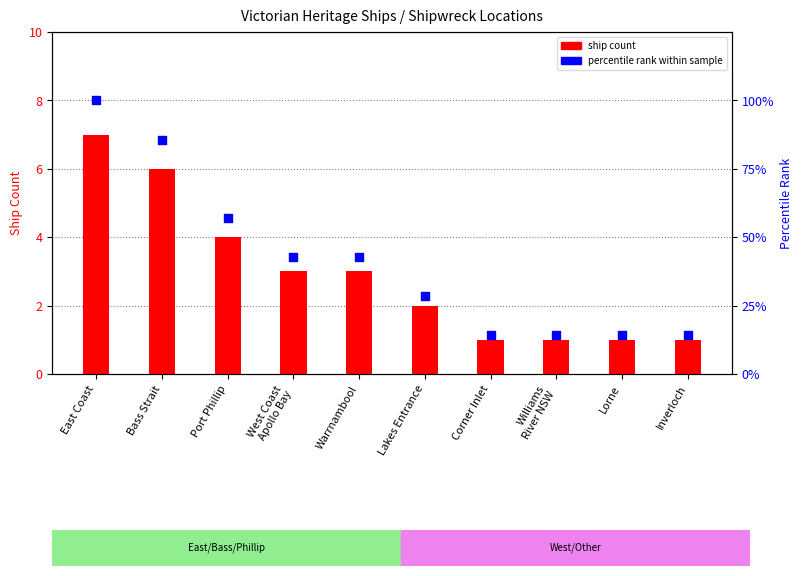

Which series has the largest total across all categories?

percentile rank within sample